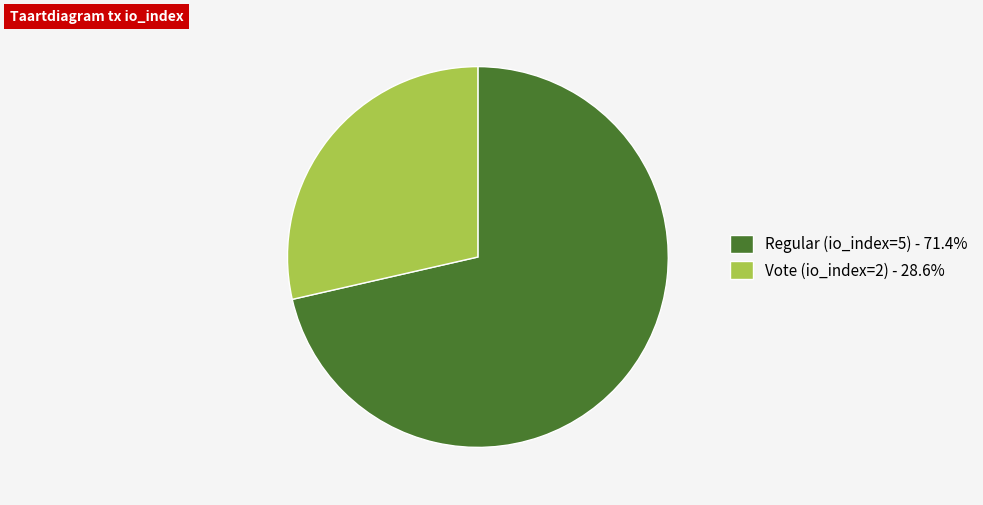

Approximately how many times larger is the value at Regular (io_index=5) compared to Vote (io_index=2)?

2.5